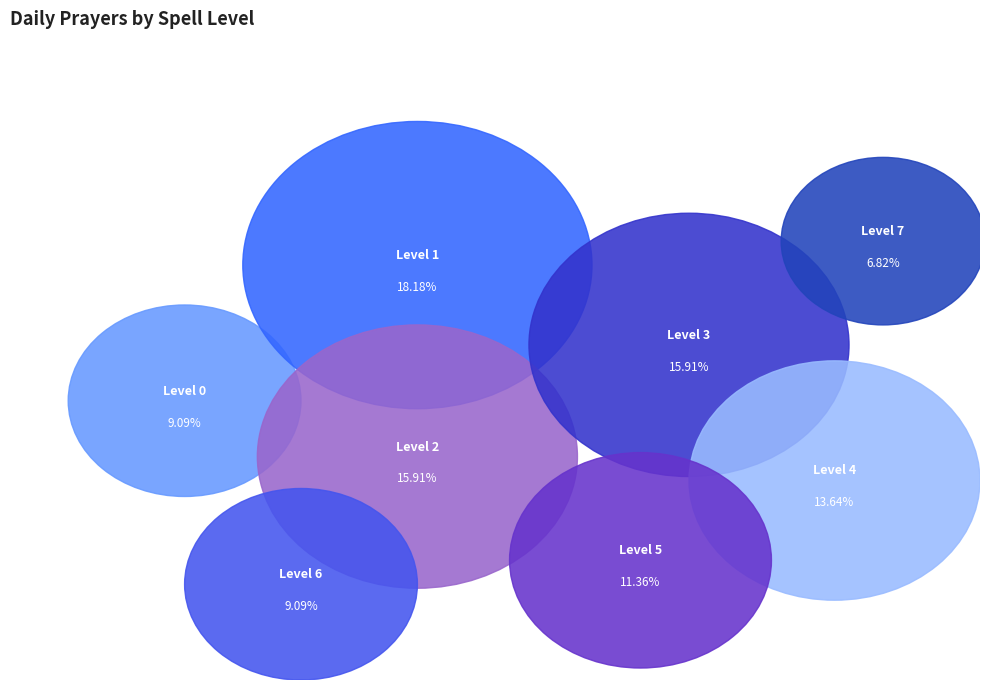

What is the ratio of the value at 5 to the value at 1?

0.6